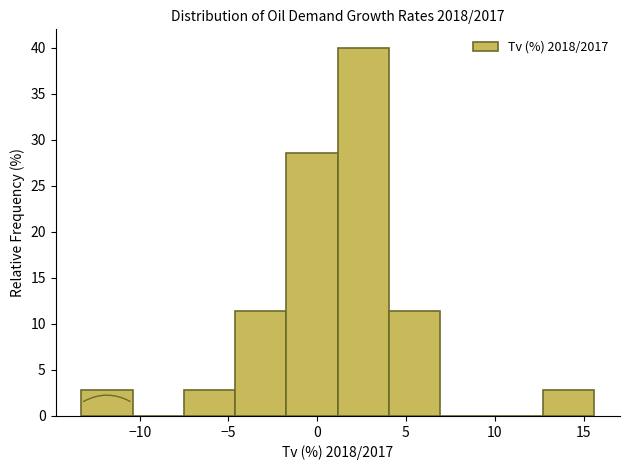

Reading left to right, transcribe this chart: for each bar, give the range it covers on the x-axis and its height. Neither the bar edges nor the heights are printed on the chart, so give them approximately, as read against the axes.

-13.5 to -10.5: 3.0
-10.5 to -7.5: 0
-7.5 to -4.5: 3.0
-4.5 to -1.5: 11.5
-1.5 to 1.0: 28.5
1.0 to 4.0: 40.0
4.0 to 7.0: 11.5
7.0 to 10.0: 0
10.0 to 12.5: 0
12.5 to 15.5: 3.0